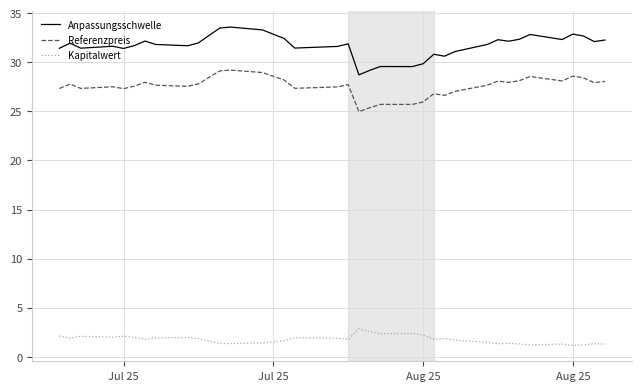

Is the value of Anpassungsschwelle at 4 greater than the value of Referenzpreis at 16?

Yes